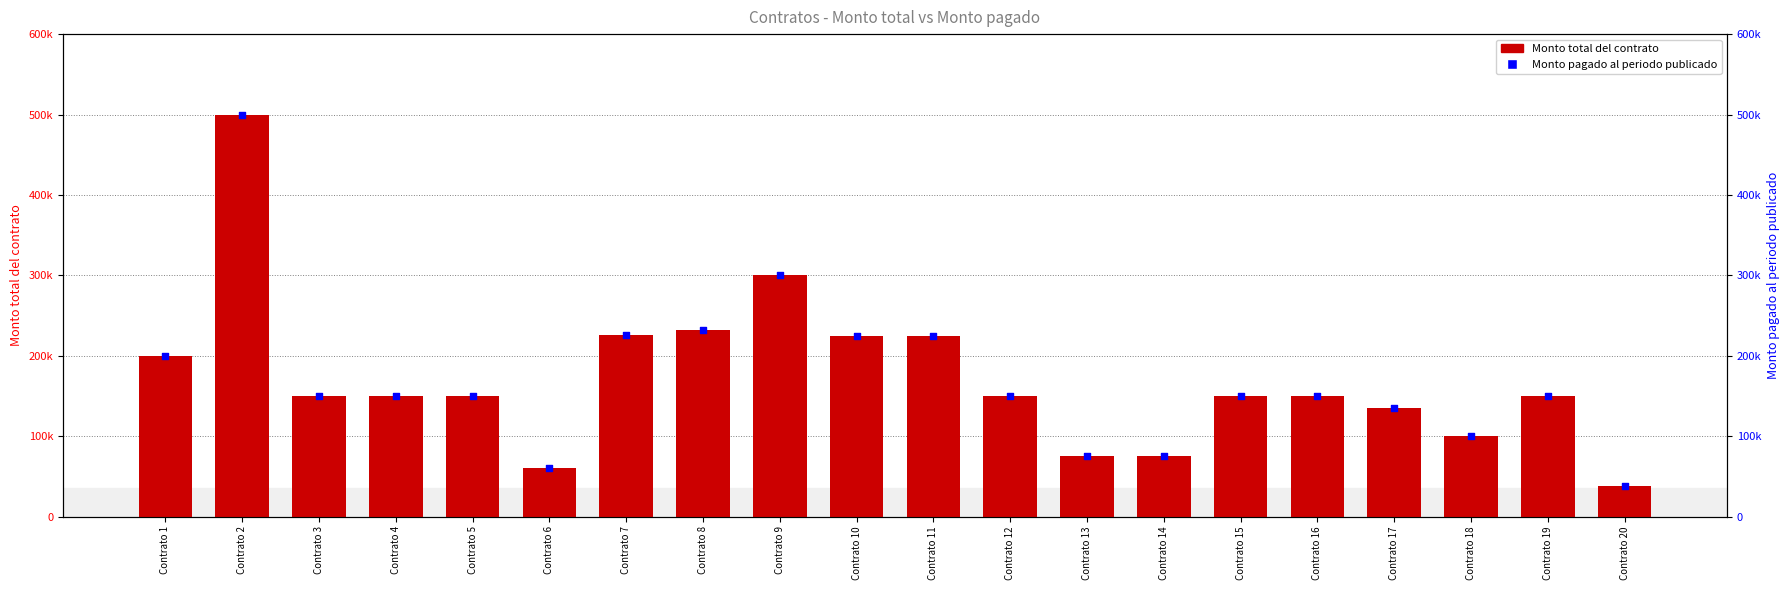

What is the total value across all series at Contrato 6?

120000